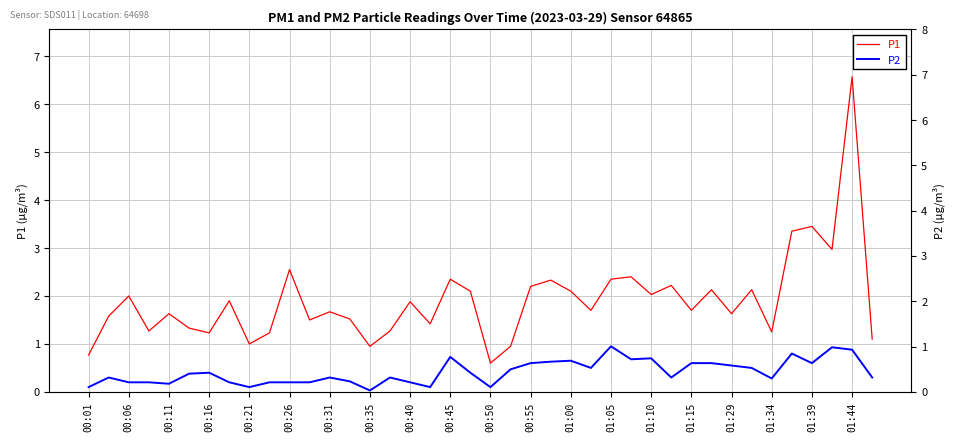

Which series changed the most between 21 and 38?

P1